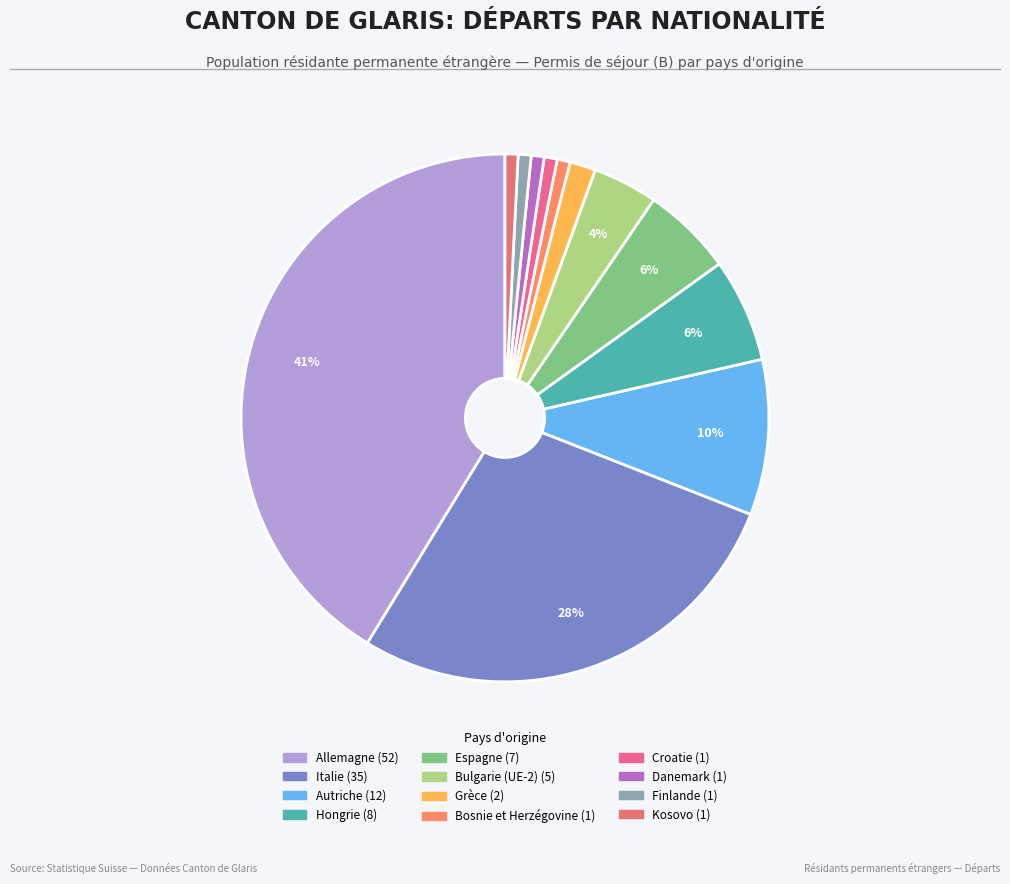

Rank the categories by value from lowest to highest.

Bosnie et Herzégovine, Croatie, Danemark, Finlande, Kosovo, Grèce, Bulgarie (UE-2), Espagne, Hongrie, Autriche, Italie, Allemagne